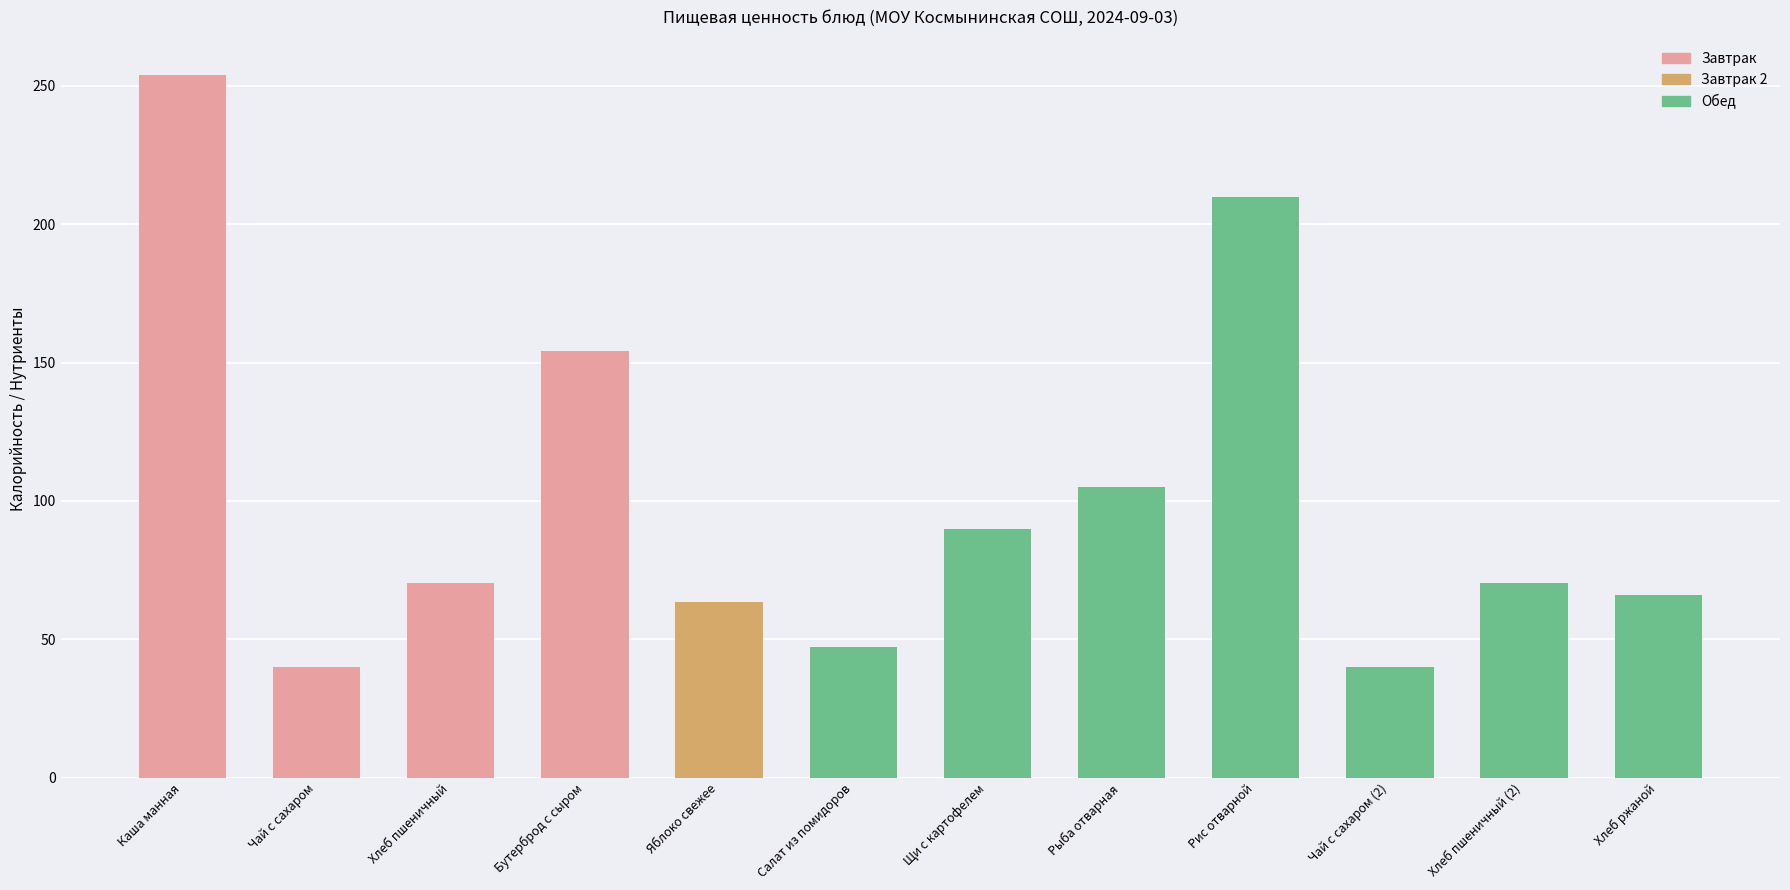

What is the maximum value shown in the chart?

254.0